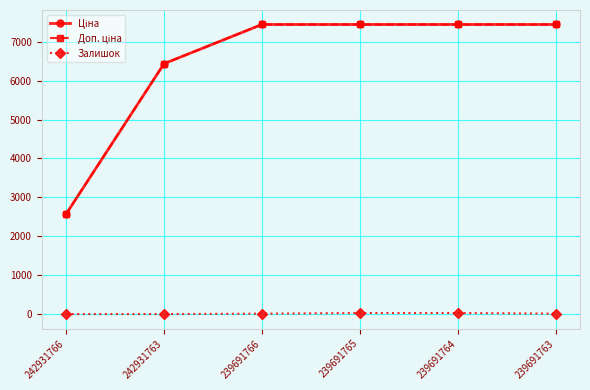

What is the greatest value displayed?

7444.6